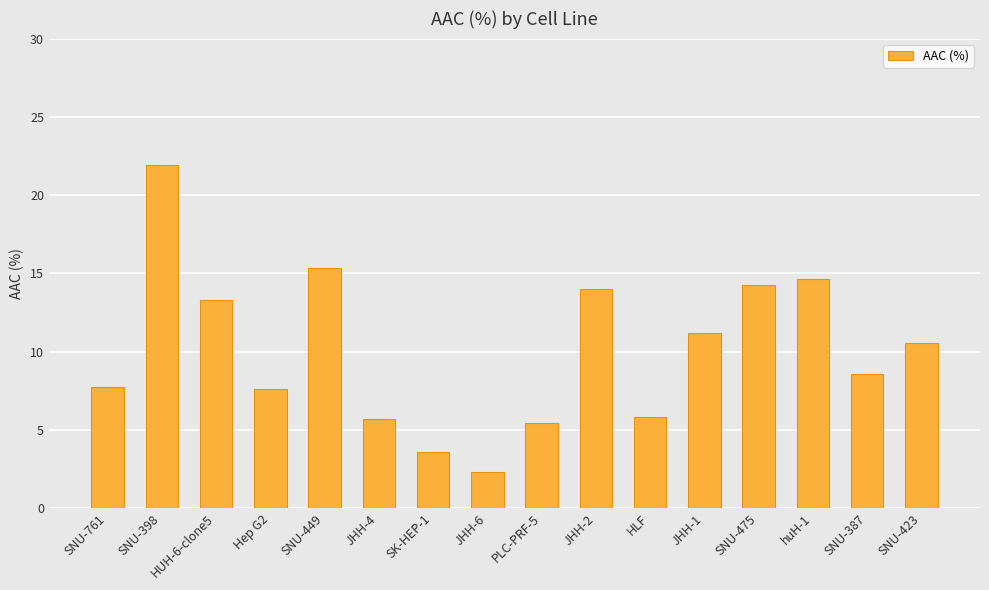

Count the number of values greater than 10.

8